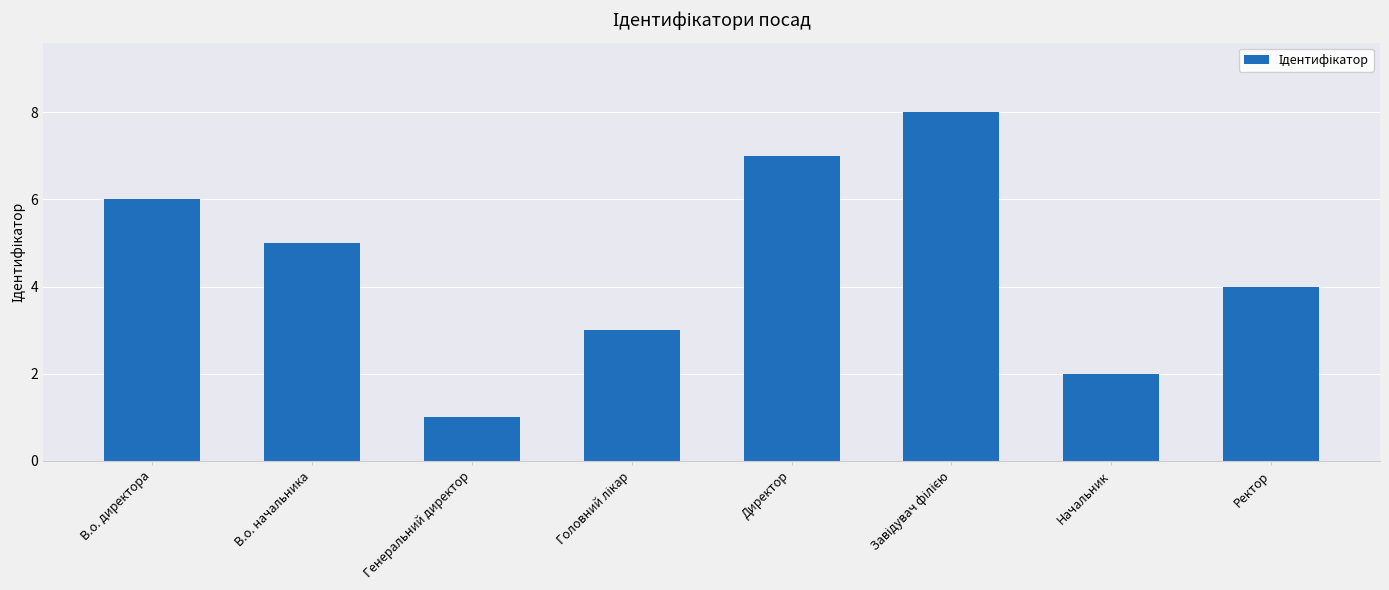

Approximately how many times larger is the value at В.о. начальника compared to В.о. директора?

0.8